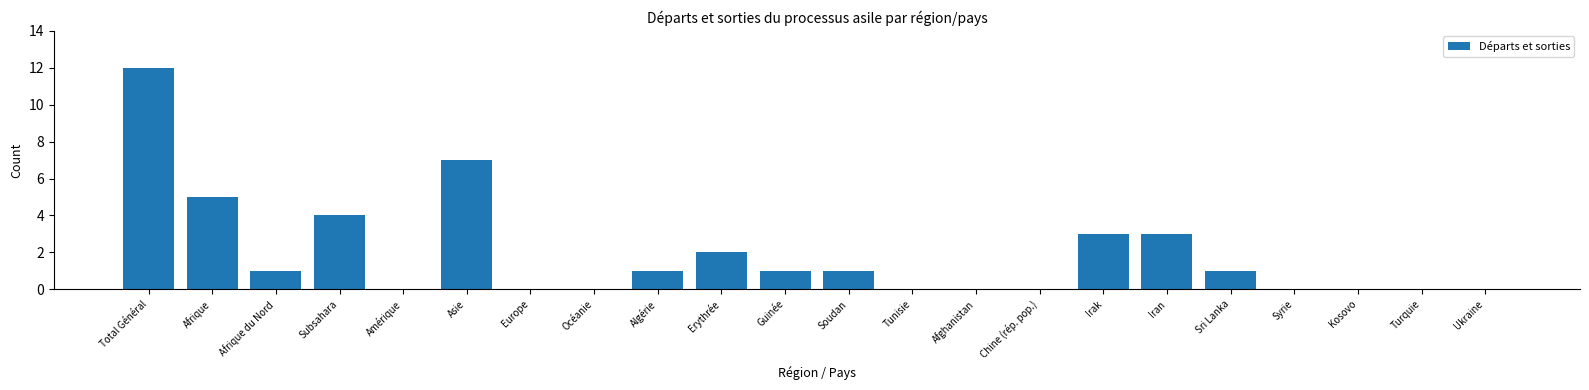

Reading right to left, what are all the values shown in this chart?

Ukraine=0	Turquie=0	Kosovo=0	Syrie=0	Sri Lanka=1	Iran=3	Irak=3	Chine (rép. pop.)=0	Afghanistan=0	Tunisie=0	Soudan=1	Guinée=1	Erythrée=2	Algérie=1	Océanie=0	Europe=0	Asie=7	Amérique=0	Subsahara=4	Afrique du Nord=1	Afrique=5	Total Général=12